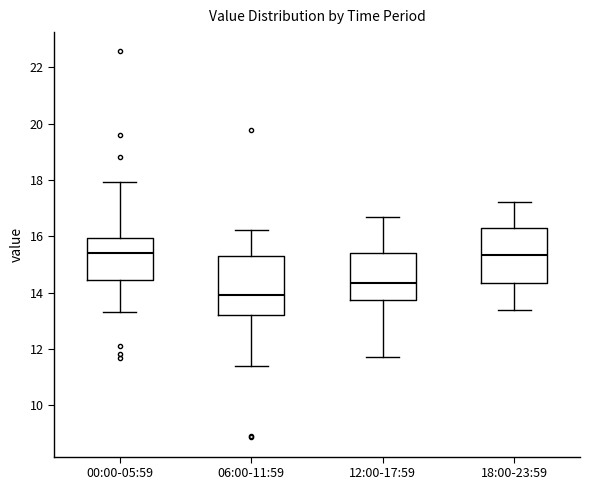

Reading left to right, read every box against the y-axis: the position of its median line, the range the box covers, and the ends of its whiskers. The values are not printed on the chart, so give them approximately, as read against the axis.

00:00-05:59: median 15.4, box 14.4 to 16.0, whiskers 13.4 to 18.0
06:00-11:59: median 14.0, box 13.2 to 15.4, whiskers 11.4 to 16.2
12:00-17:59: median 14.4, box 13.8 to 15.4, whiskers 11.8 to 16.8
18:00-23:59: median 15.4, box 14.4 to 16.2, whiskers 13.4 to 17.2